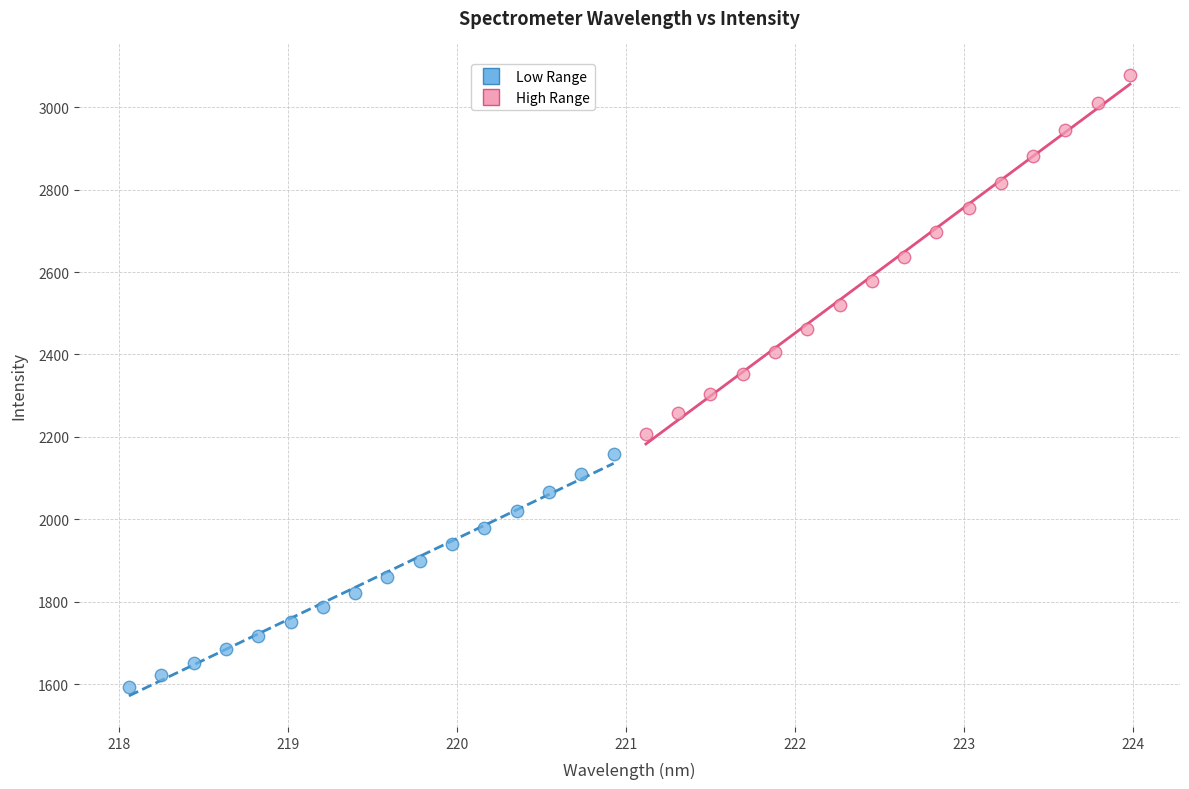

Which series has the largest Y range (max minus min)?

High Range